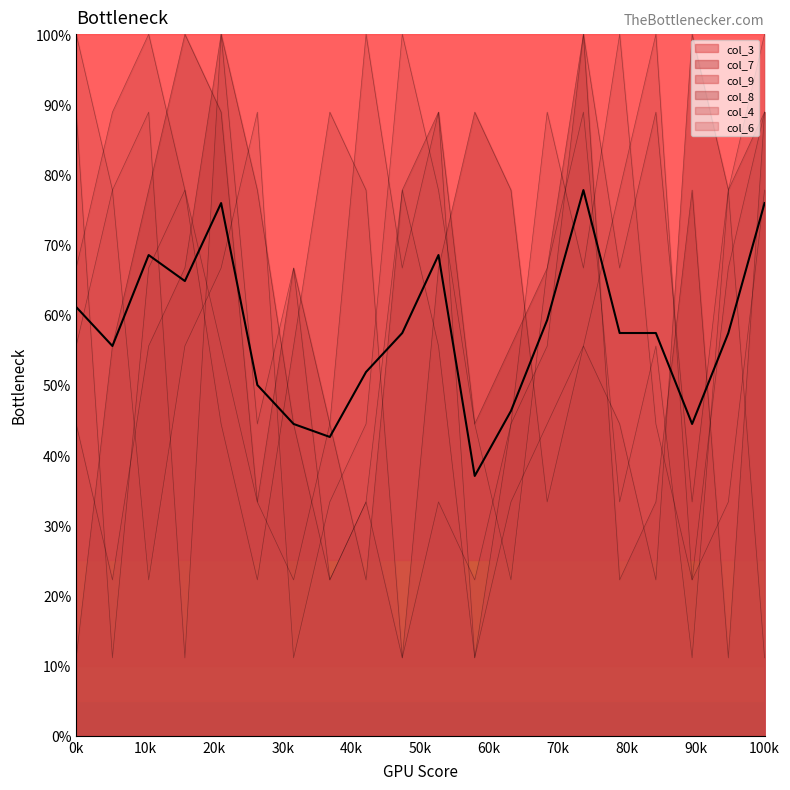

What is the difference between the highest and lowest values at 3?

55.6